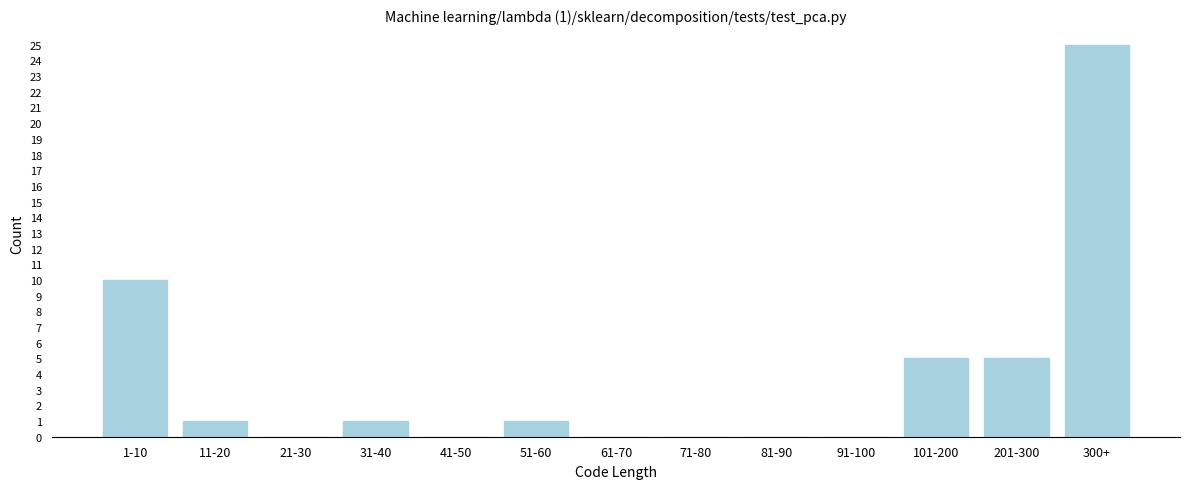

Reading left to right, what are all the values shown in this chart?

1-10=10	11-20=1	21-30=0	31-40=1	41-50=0	51-60=1	61-70=0	71-80=0	81-90=0	91-100=0	101-200=5	201-300=5	300+=25